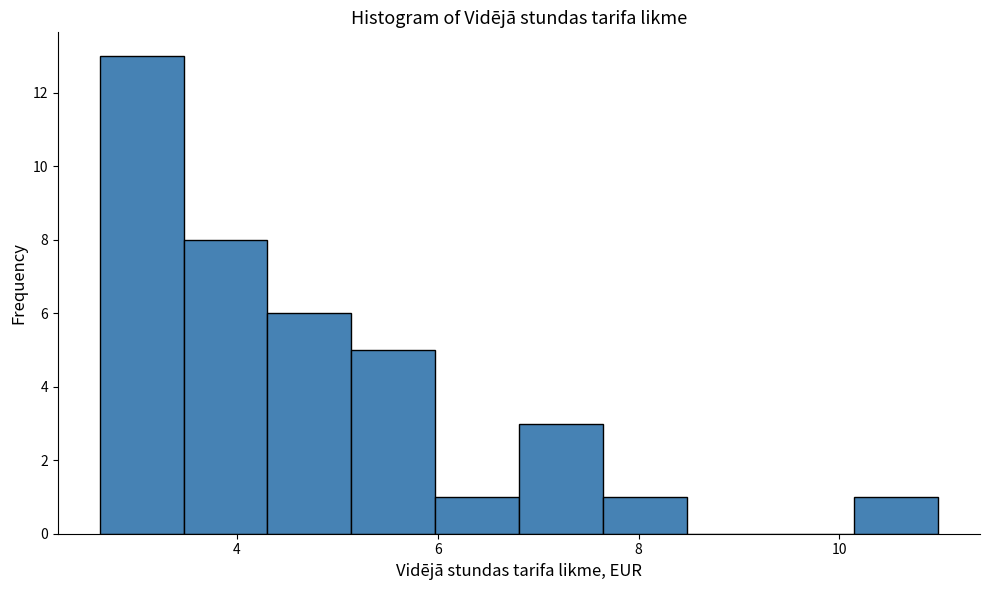

Reading left to right, transcribe this chart: for each bar, give the range it covers on the x-axis and its height. Neither the bar edges nor the heights are printed on the chart, so give them approximately, as read against the axes.

2.6 to 3.4: 13
3.4 to 4.4: 8
4.4 to 5.2: 6
5.2 to 6.0: 5
6.0 to 6.8: 1
6.8 to 7.6: 3
7.6 to 8.4: 1
8.4 to 9.4: 0
9.4 to 10.2: 0
10.2 to 11.0: 1